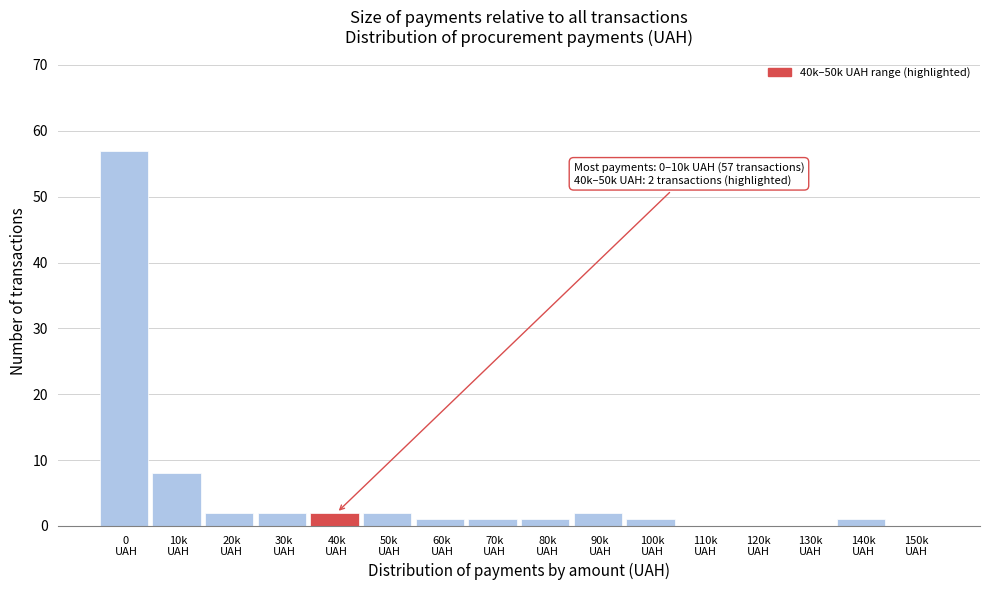

What is the maximum value shown in the chart?

57